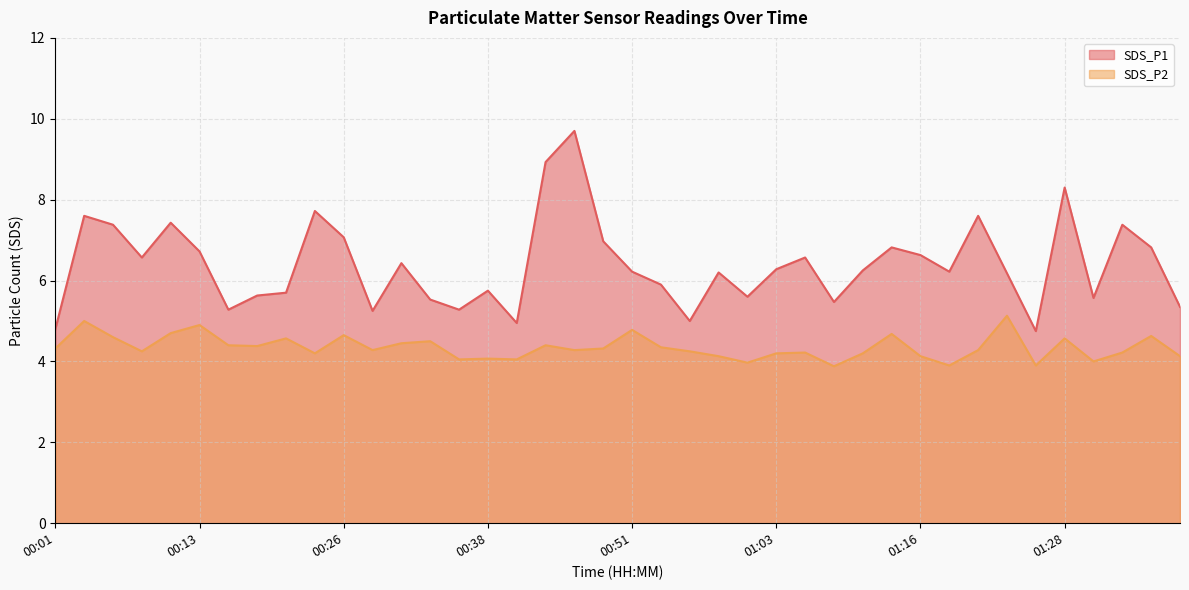

What position from the left is 00:03?

2